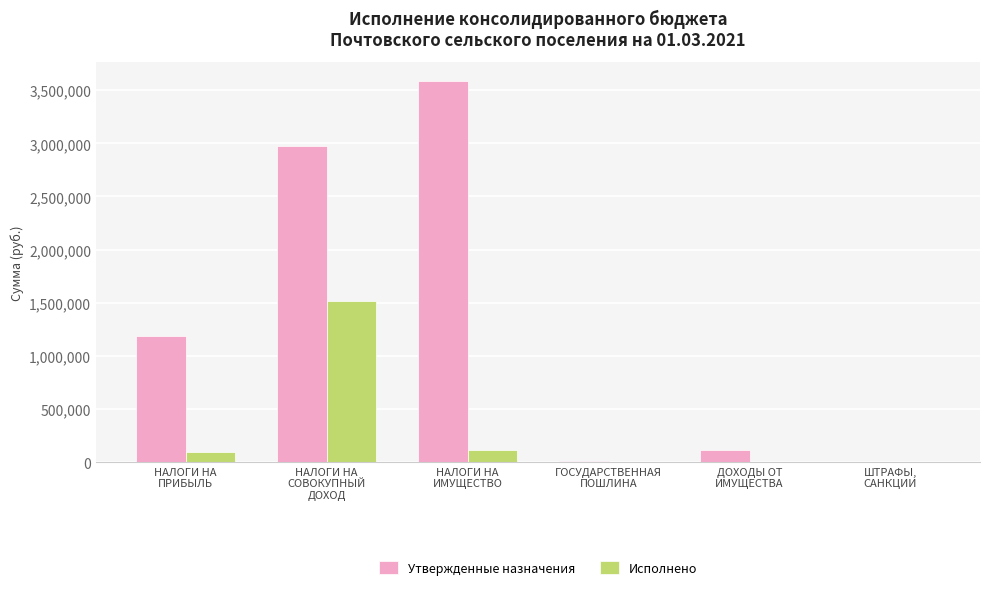

What is the greatest value displayed?

3589900.0